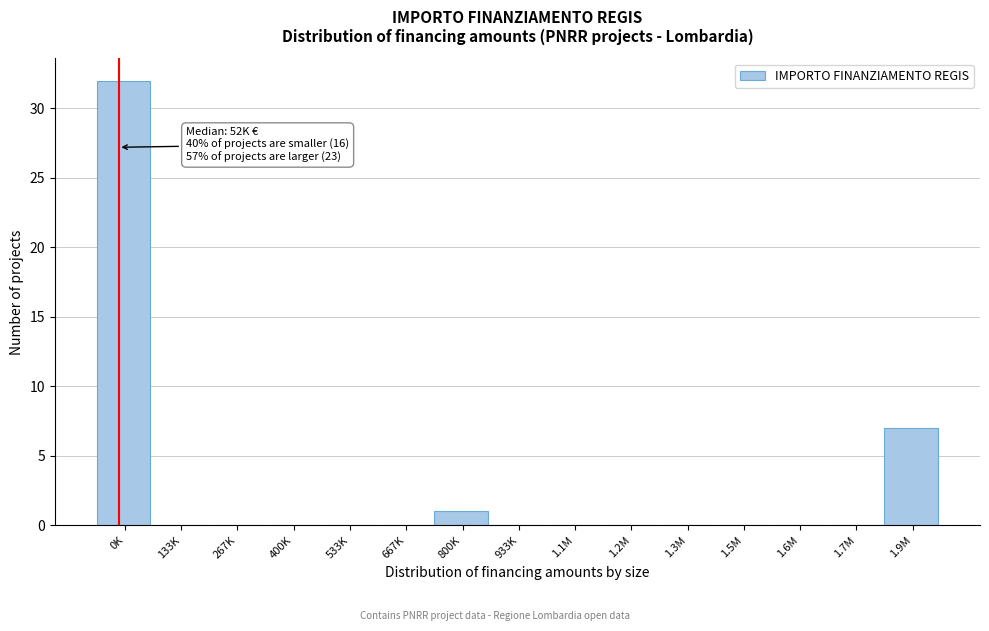

Reading right to left, list all the values displayed in this chart.

1.9M=7	1.7M=0	1.6M=0	1.5M=0	1.3M=0	1.2M=0	1.1M=0	933K=0	800K=1	667K=0	533K=0	400K=0	267K=0	133K=0	0K=32